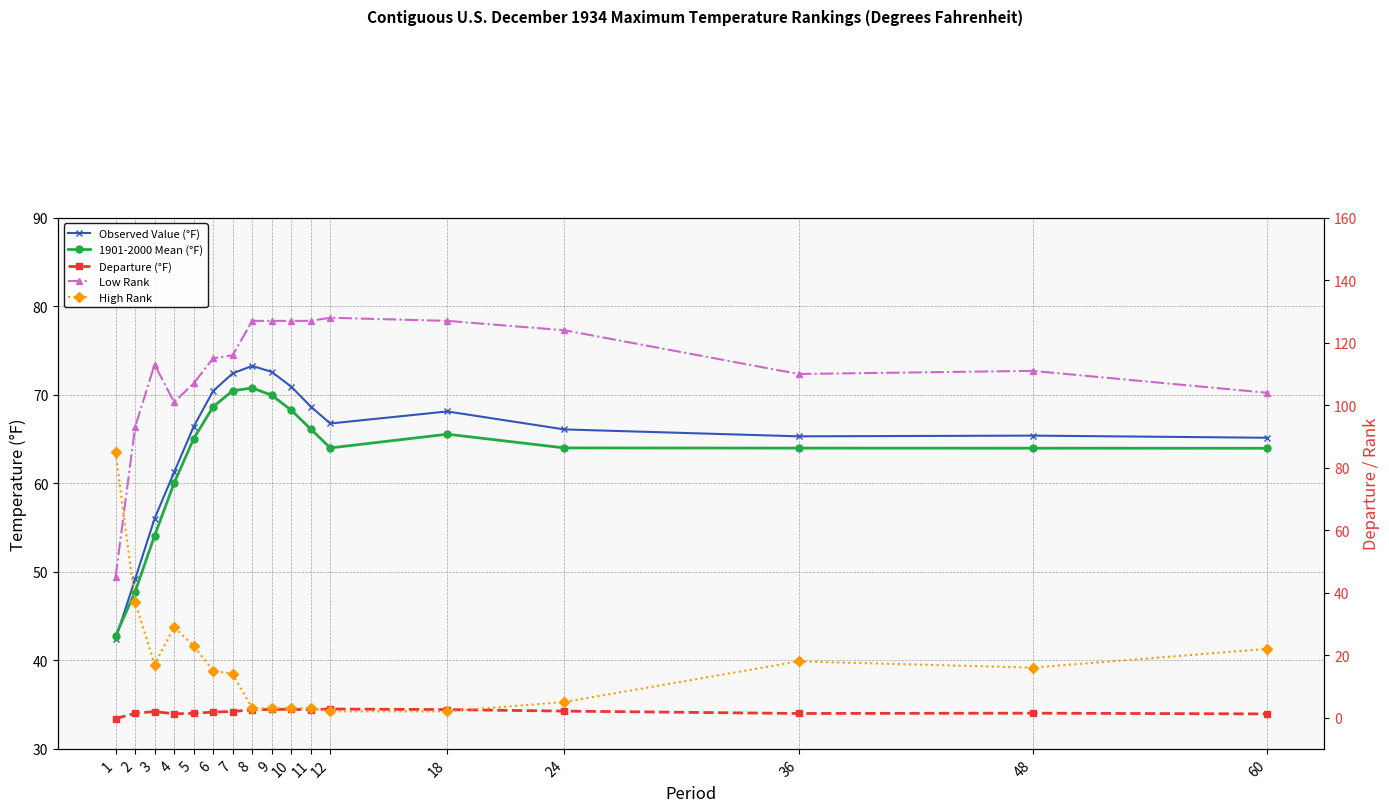

The value of High Rank at 9 is 5.1. True or false?

False